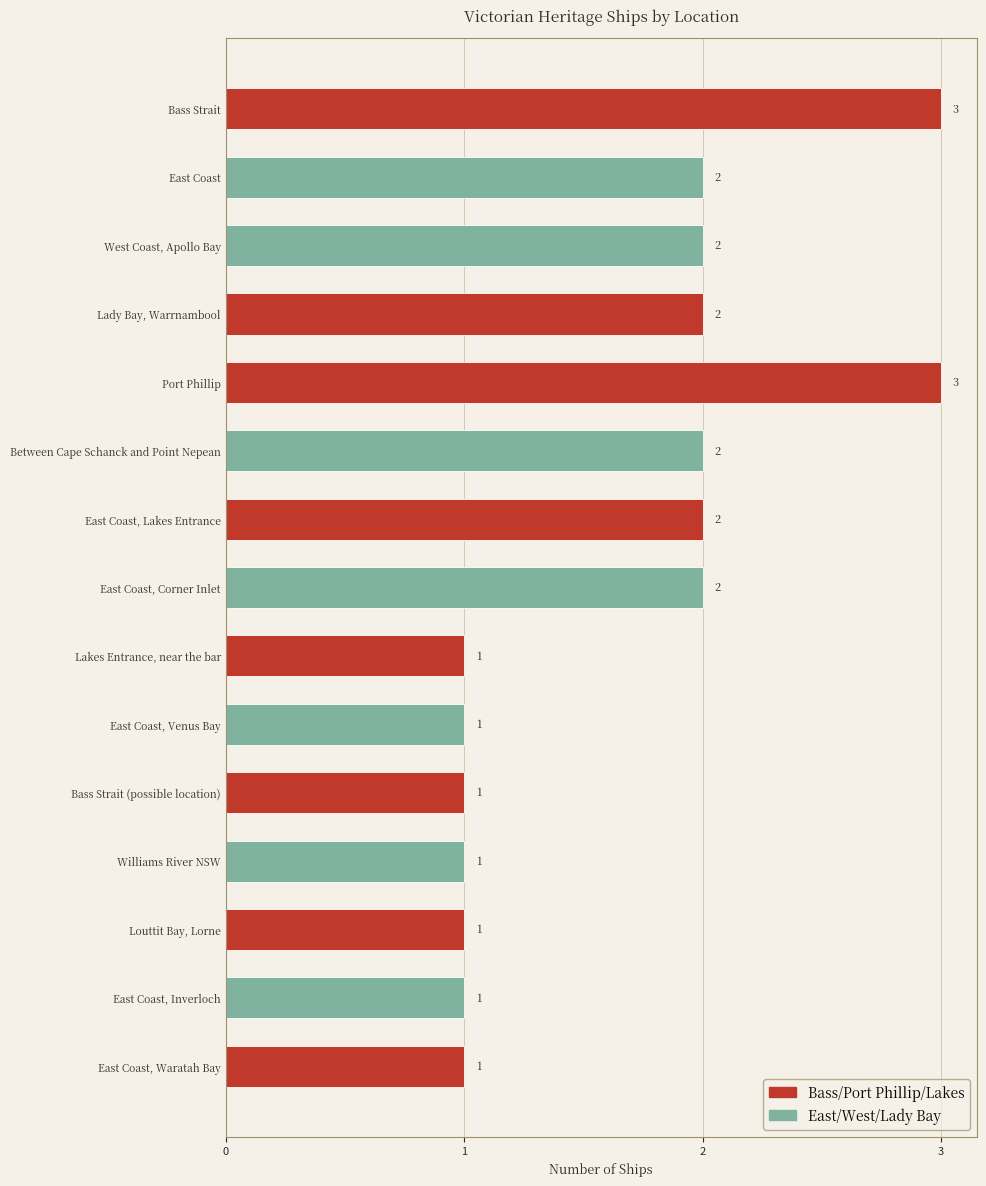

What position from the top is Between Cape Schanck and Point Nepean?

6